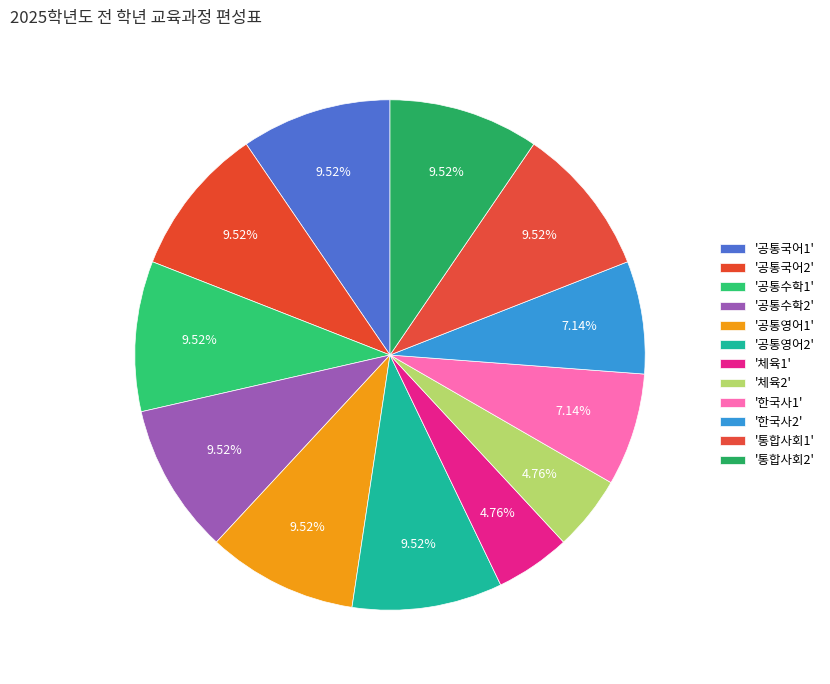

Count the number of slices in the pie.

12